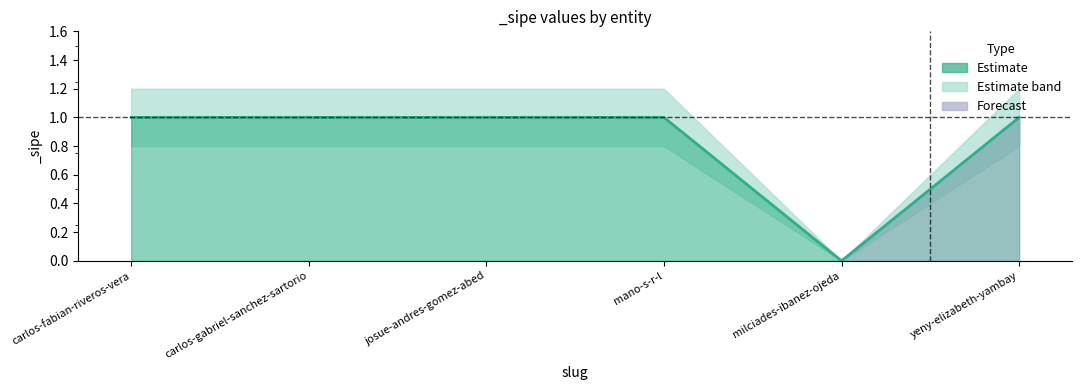

Which series has the largest range (max minus min)?

Estimate_upper